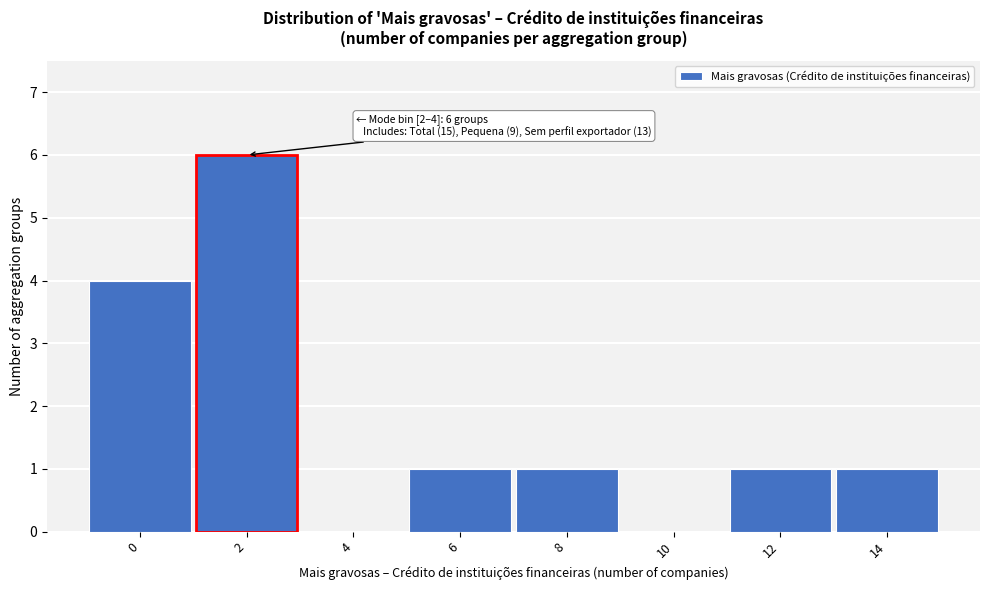

Reading left to right, list all the values displayed in this chart.

0=4	2=6	4=0	6=1	8=1	10=0	12=1	14=1